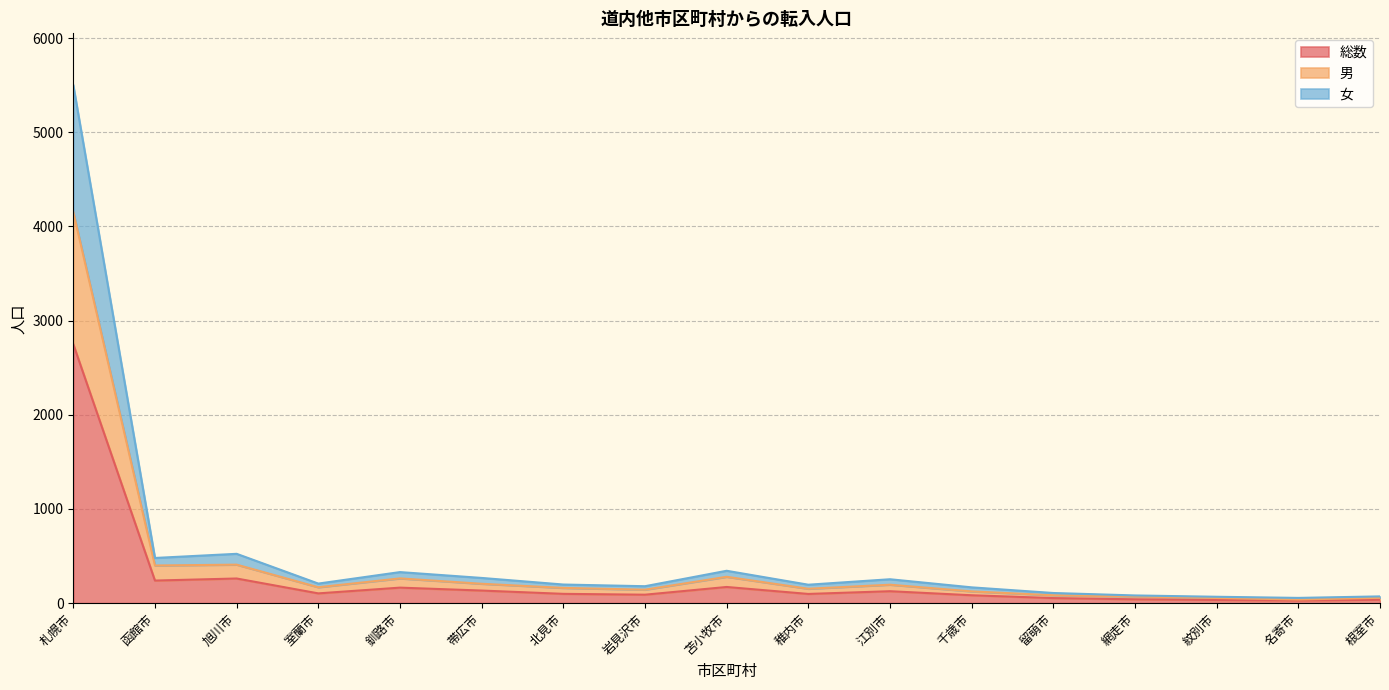

Which category has the highest value in the 総数 series?

札幌市